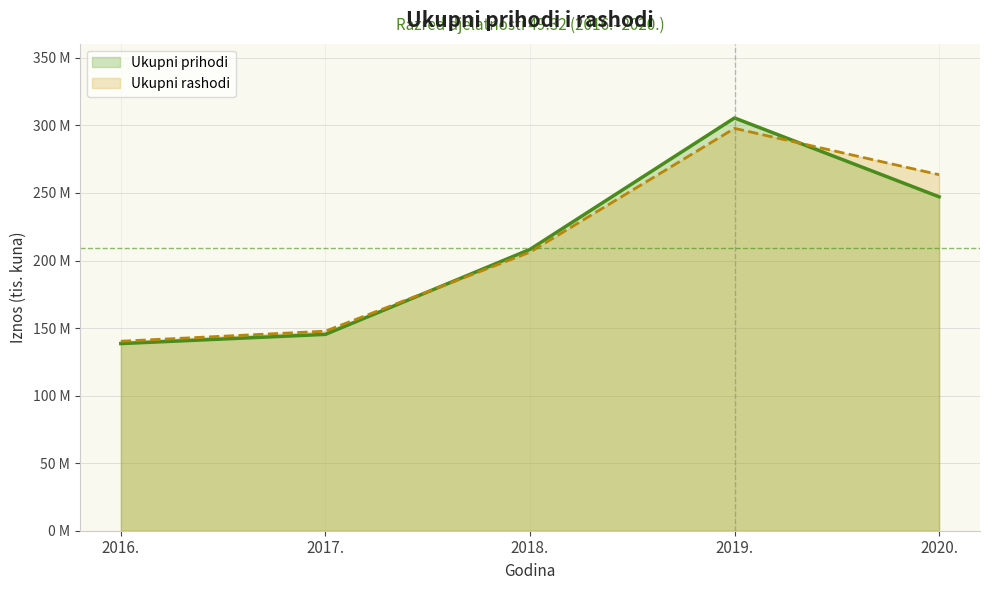

How many interior local peaks does the Ukupni prihodi series have?

1